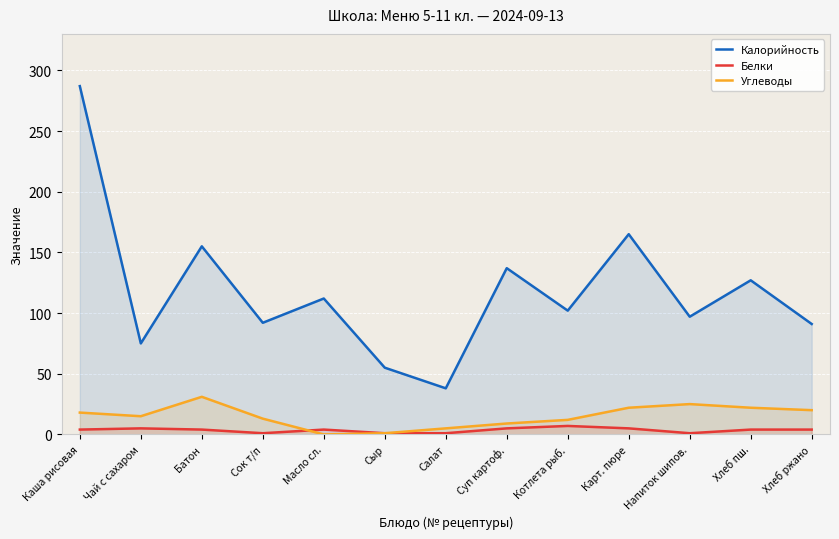

What is the average value of the Белки series?

4